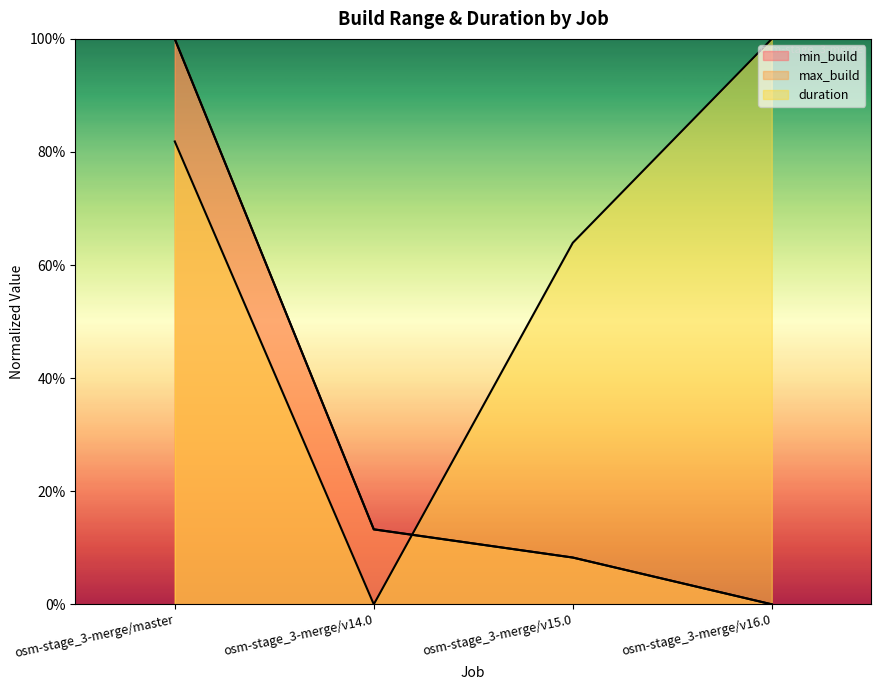

What is the label of the 2nd point from the right?

osm-stage_3-merge/v15.0